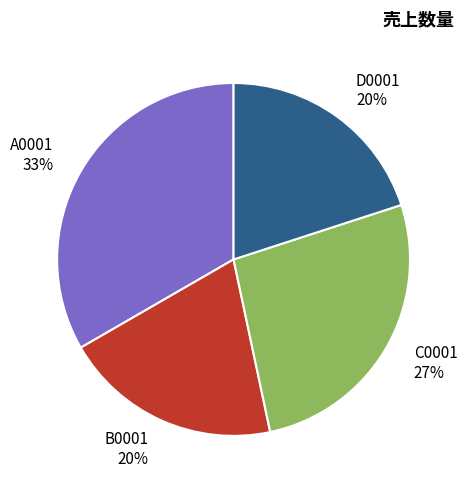

How many segments does this pie chart have?

4